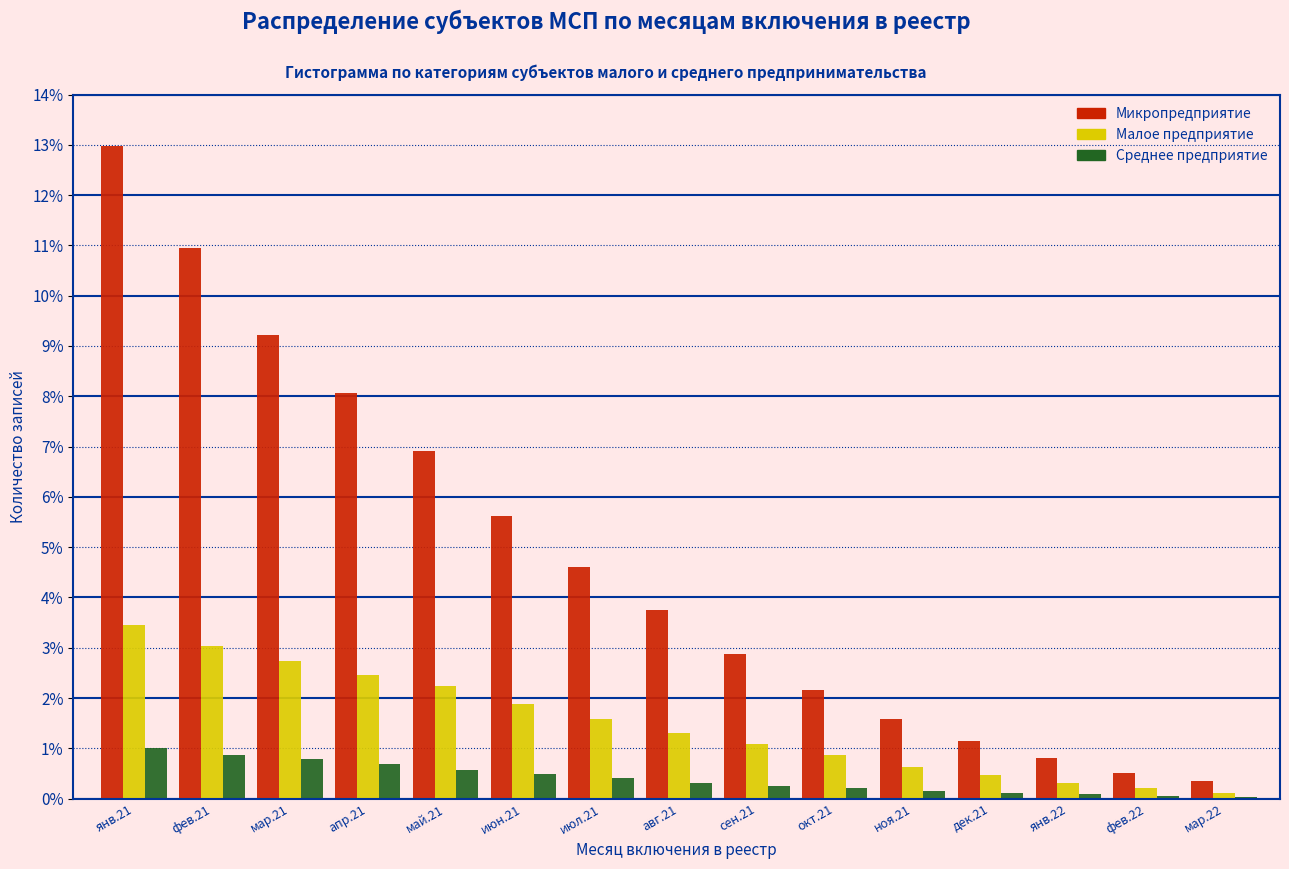

What is the sum of all Среднее предприятие values?

6.0